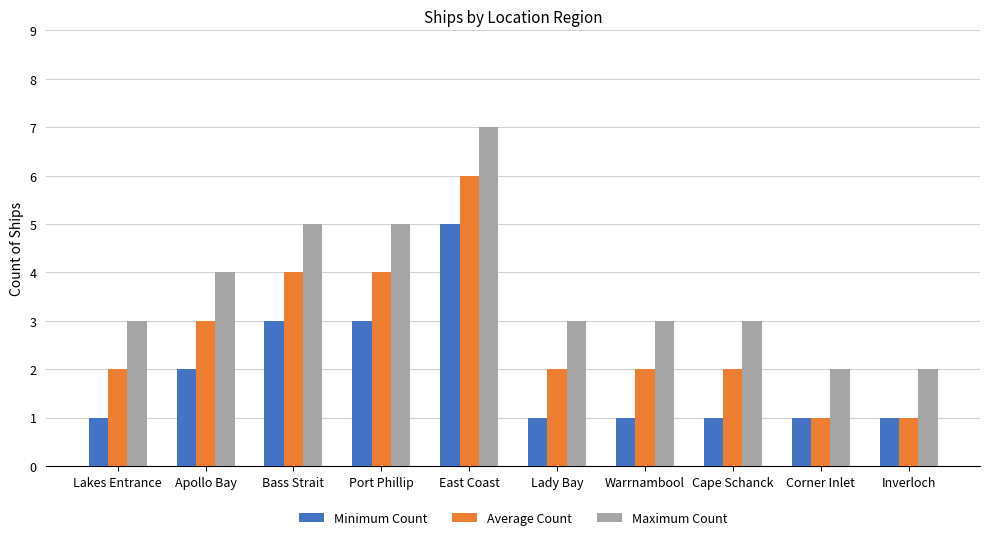

Reading left to right, extract all data points from this chart.

Minimum Count: 1	2	3	3	5	1	1	1	1	1
Average Count: 2	3	4	4	6	2	2	2	1	1
Maximum Count: 3	4	5	5	7	3	3	3	2	2